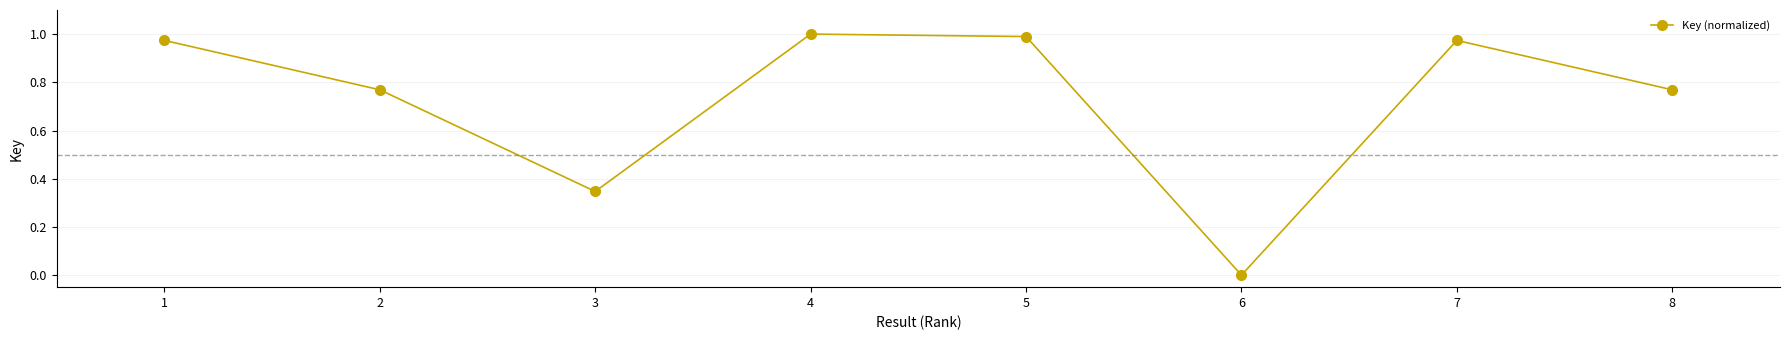

How many interior local peaks (higher than both neighbors) does the data have?

2